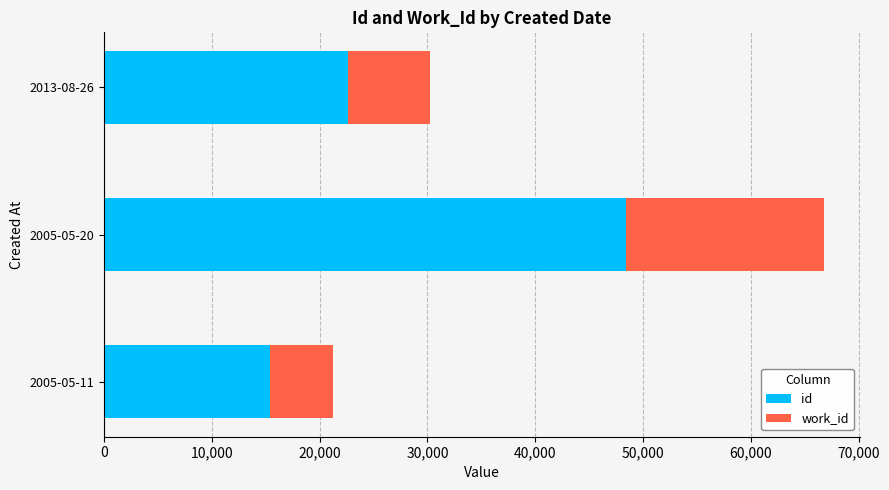

At which label does id reach its peak?

2005-05-20